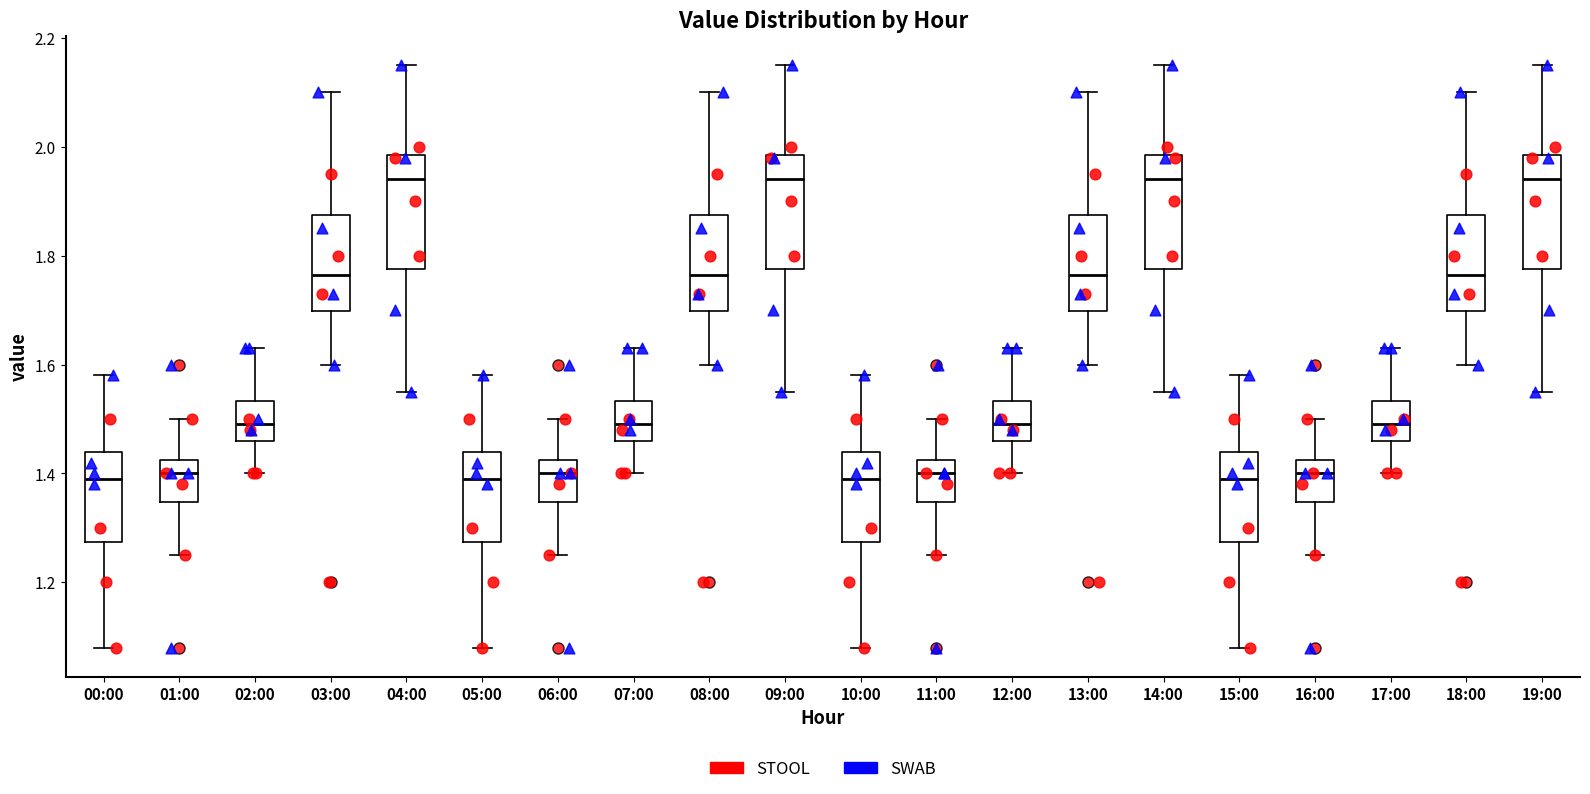

Reading left to right, transcribe this box plot: for each box, give where its median line is, the range the box spans, and where its two whiskers end, as read against the y-axis. The values are not printed on the chart, so give them approximately, as read against the axis.

00:00: median 1.40, box 1.28 to 1.44, whiskers 1.08 to 1.58
01:00: median 1.40, box 1.34 to 1.42, whiskers 1.26 to 1.50
02:00: median 1.50, box 1.46 to 1.54, whiskers 1.40 to 1.64
03:00: median 1.76, box 1.70 to 1.88, whiskers 1.60 to 2.10
04:00: median 1.94, box 1.78 to 1.98, whiskers 1.56 to 2.16
05:00: median 1.40, box 1.28 to 1.44, whiskers 1.08 to 1.58
06:00: median 1.40, box 1.34 to 1.42, whiskers 1.26 to 1.50
07:00: median 1.50, box 1.46 to 1.54, whiskers 1.40 to 1.64
08:00: median 1.76, box 1.70 to 1.88, whiskers 1.60 to 2.10
09:00: median 1.94, box 1.78 to 1.98, whiskers 1.56 to 2.16
10:00: median 1.40, box 1.28 to 1.44, whiskers 1.08 to 1.58
11:00: median 1.40, box 1.34 to 1.42, whiskers 1.26 to 1.50
12:00: median 1.50, box 1.46 to 1.54, whiskers 1.40 to 1.64
13:00: median 1.76, box 1.70 to 1.88, whiskers 1.60 to 2.10
14:00: median 1.94, box 1.78 to 1.98, whiskers 1.56 to 2.16
15:00: median 1.40, box 1.28 to 1.44, whiskers 1.08 to 1.58
16:00: median 1.40, box 1.34 to 1.42, whiskers 1.26 to 1.50
17:00: median 1.50, box 1.46 to 1.54, whiskers 1.40 to 1.64
18:00: median 1.76, box 1.70 to 1.88, whiskers 1.60 to 2.10
19:00: median 1.94, box 1.78 to 1.98, whiskers 1.56 to 2.16